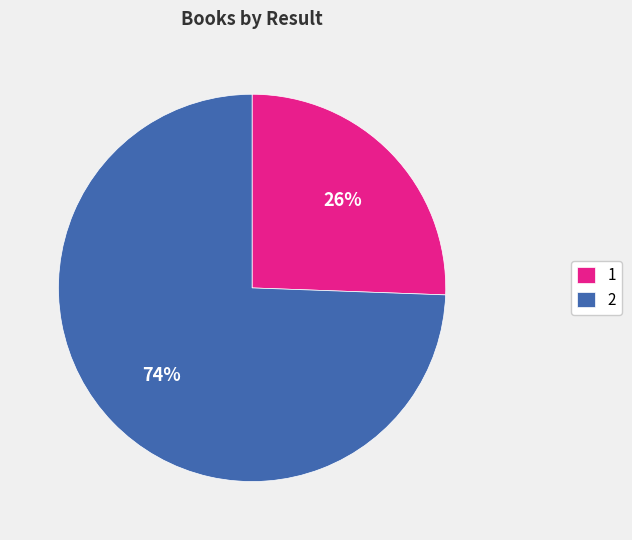

To the nearest percent, what is the combined percentage of 2 and 1?

100%